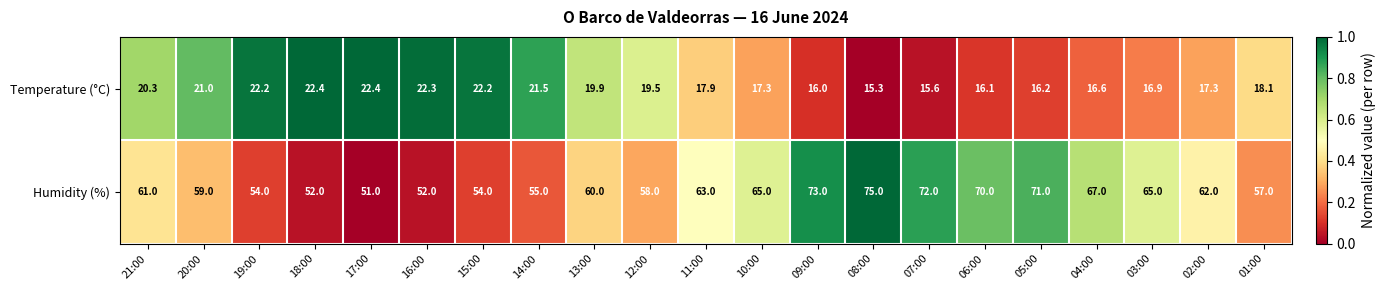

True or false: Temperature (°C) has a value of 38.2 at 16:00.

False